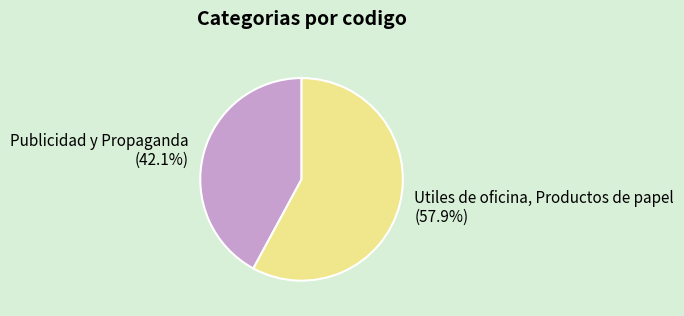

Which slice is the smallest?

Publicidad y Propaganda